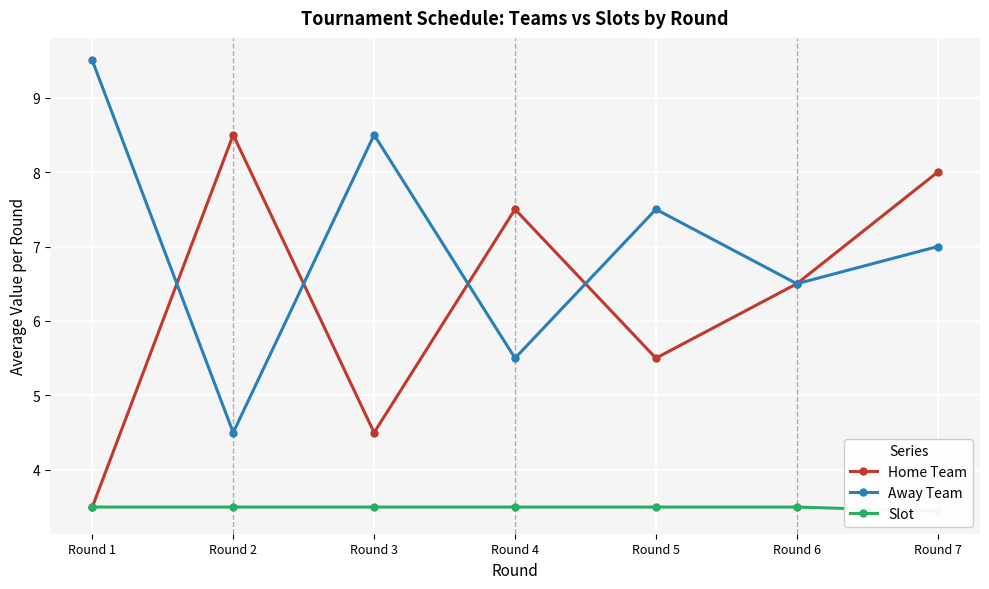

What are all the series names shown in the legend?

Home Team, Away Team, Slot